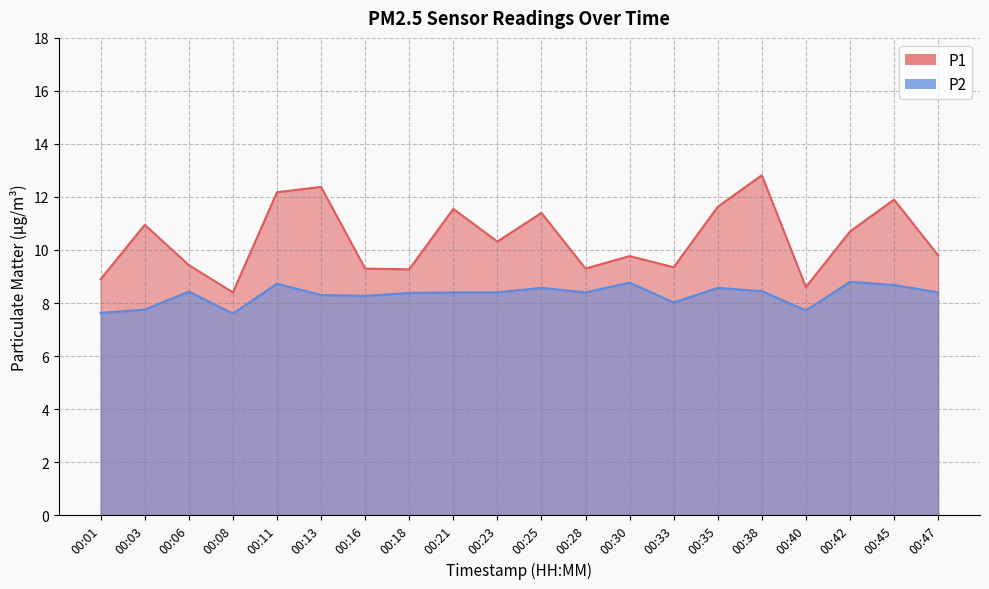

True or false: P1 and P2 intersect in this chart.

False